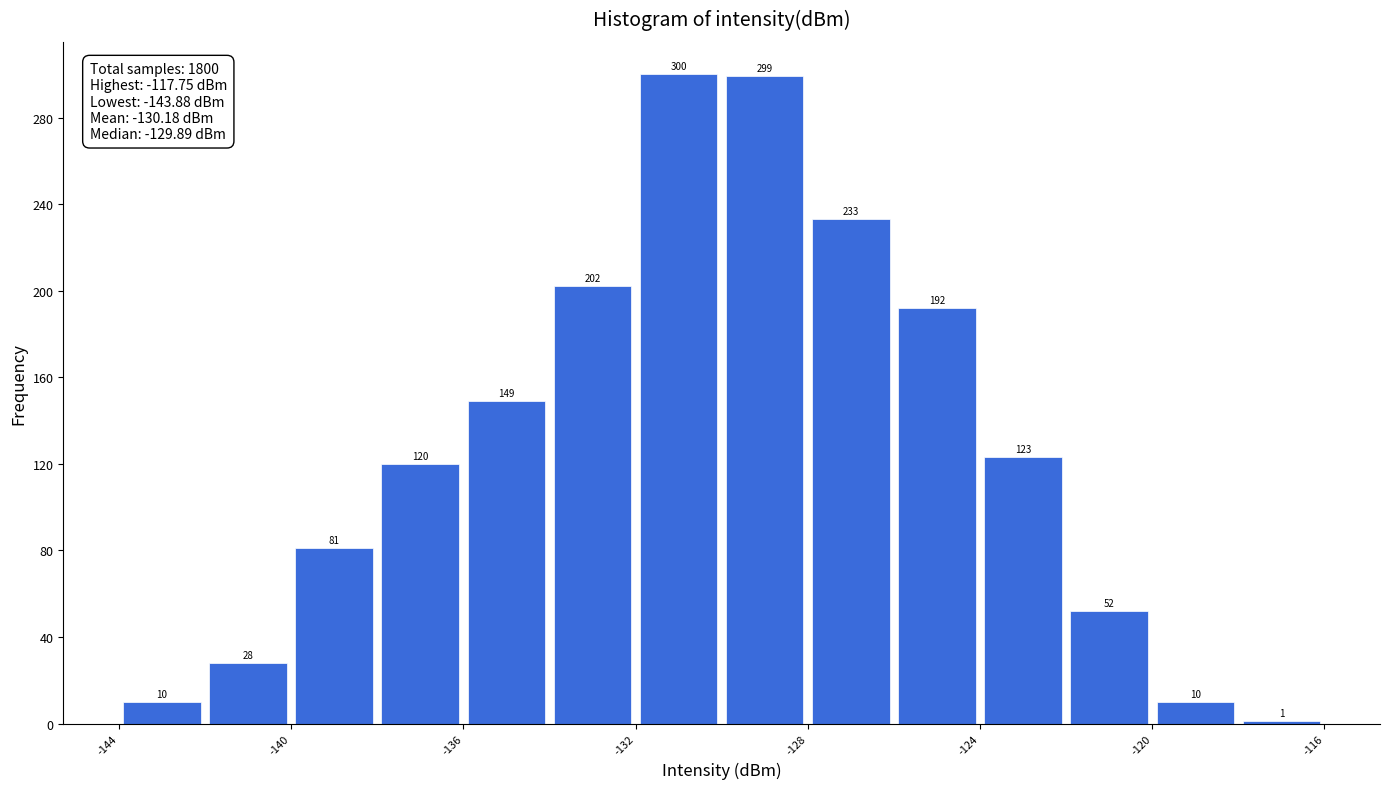

Reading left to right, list every bar in this chart as the range it spans on the x-axis followed by its height.

-144 to -142: 10
-142 to -140: 28
-140 to -138: 81
-138 to -136: 120
-136 to -134: 149
-134 to -132: 202
-132 to -130: 300
-130 to -128: 299
-128 to -126: 233
-126 to -124: 192
-124 to -122: 123
-122 to -120: 52
-120 to -118: 10
-118 to -116: 1